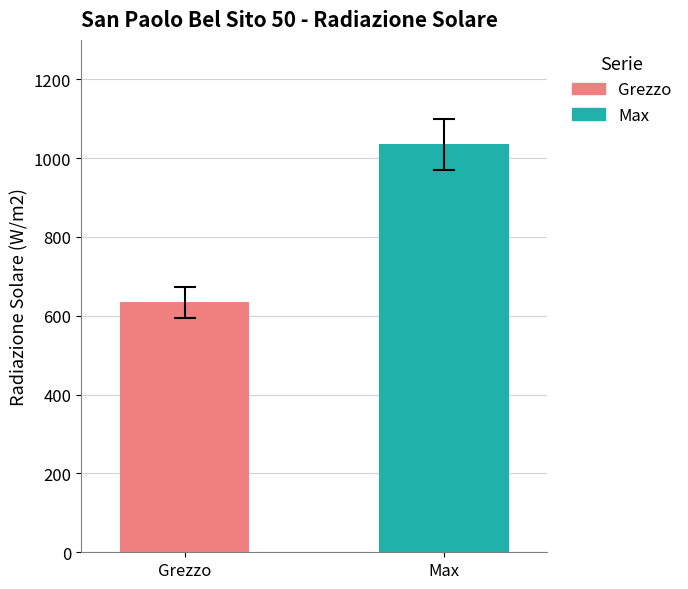

How many groups of bars are there?

1